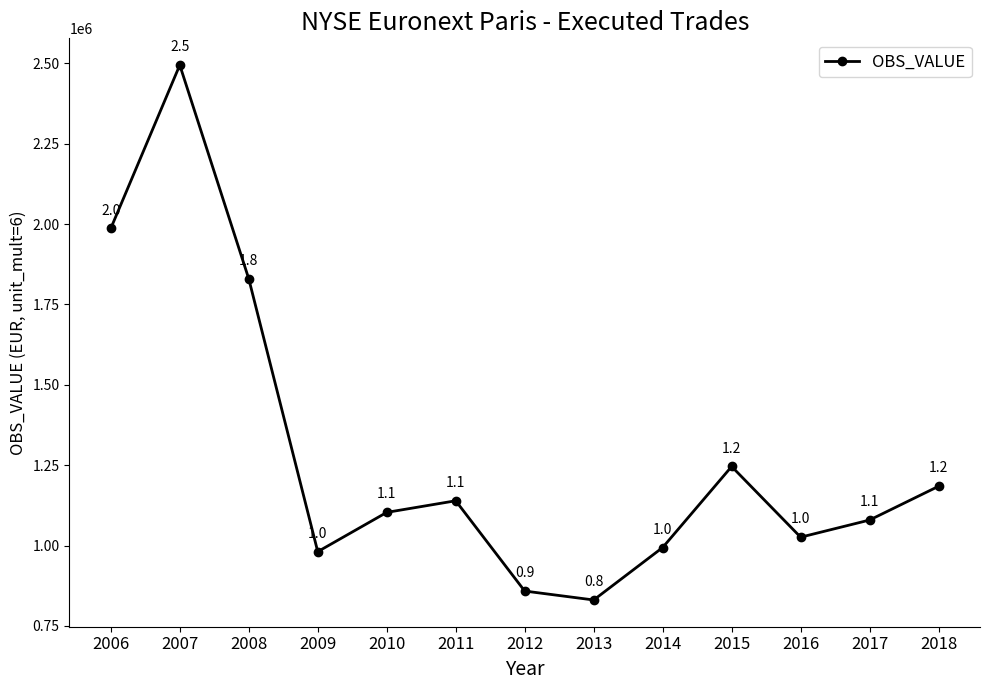

Reading left to right, extract all data points from this chart.

1986483	2494598	1829710	980869	1103031	1139158	858318	830537	993789	1245793	1025881	1079274	1184322